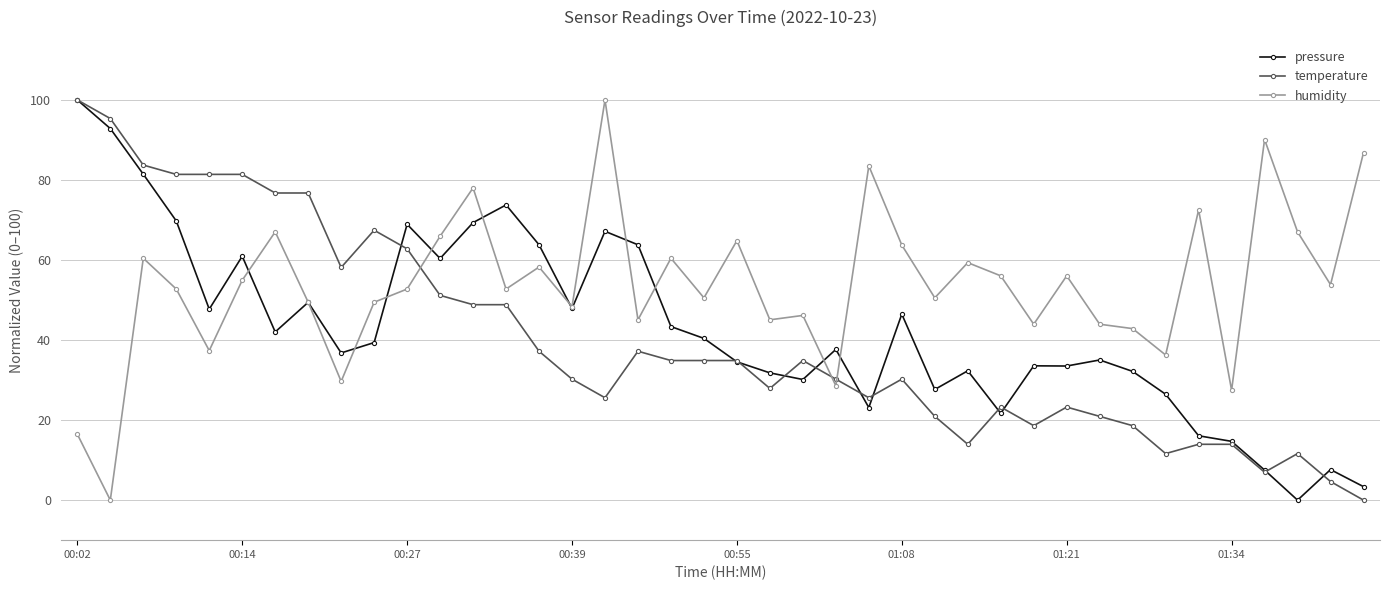

List the series in order of their overall mean, lowest first.

temperature, pressure, humidity